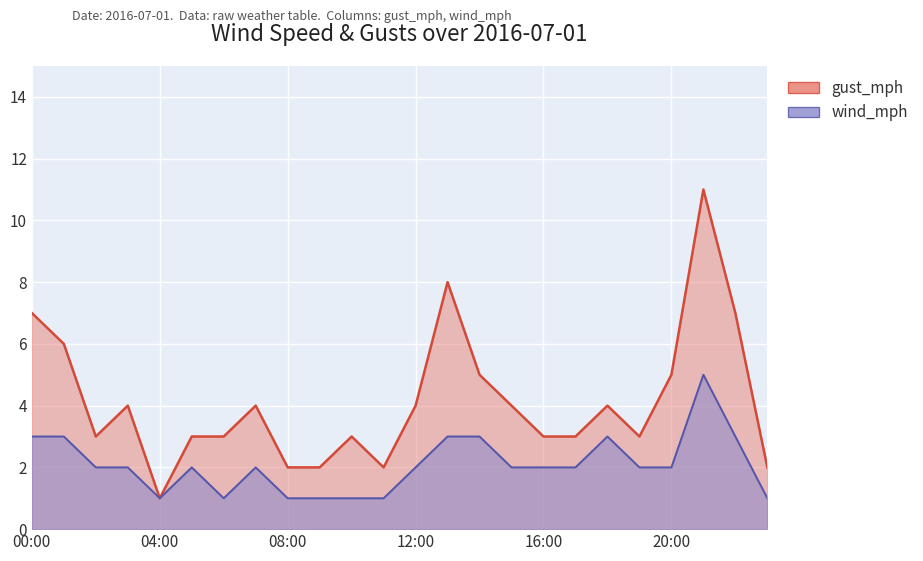

List the series in order of their peak value, highest first.

gust_mph, wind_mph